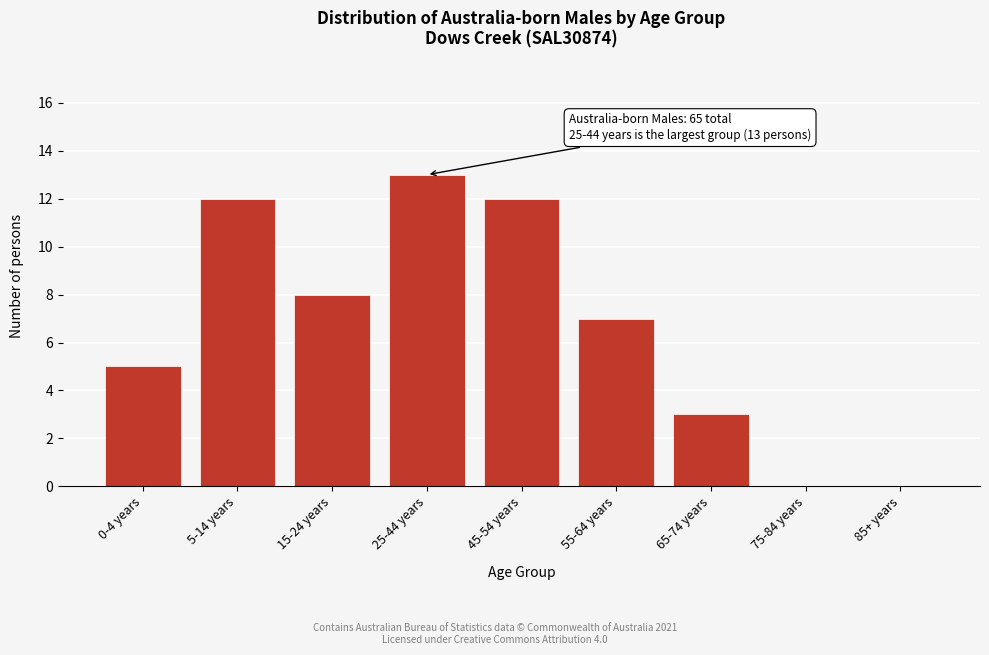

Reading right to left, what are all the values shown in this chart?

85+ years=0	75-84 years=0	65-74 years=3	55-64 years=7	45-54 years=12	25-44 years=13	15-24 years=8	5-14 years=12	0-4 years=5